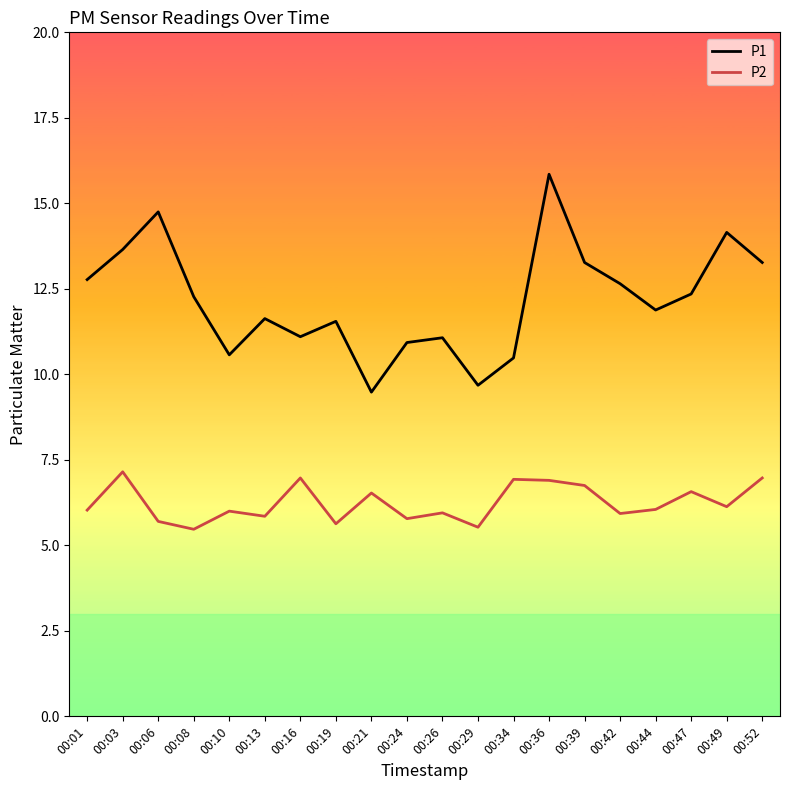

Rank the series at 00:34 from highest to lowest value.

P1, P2